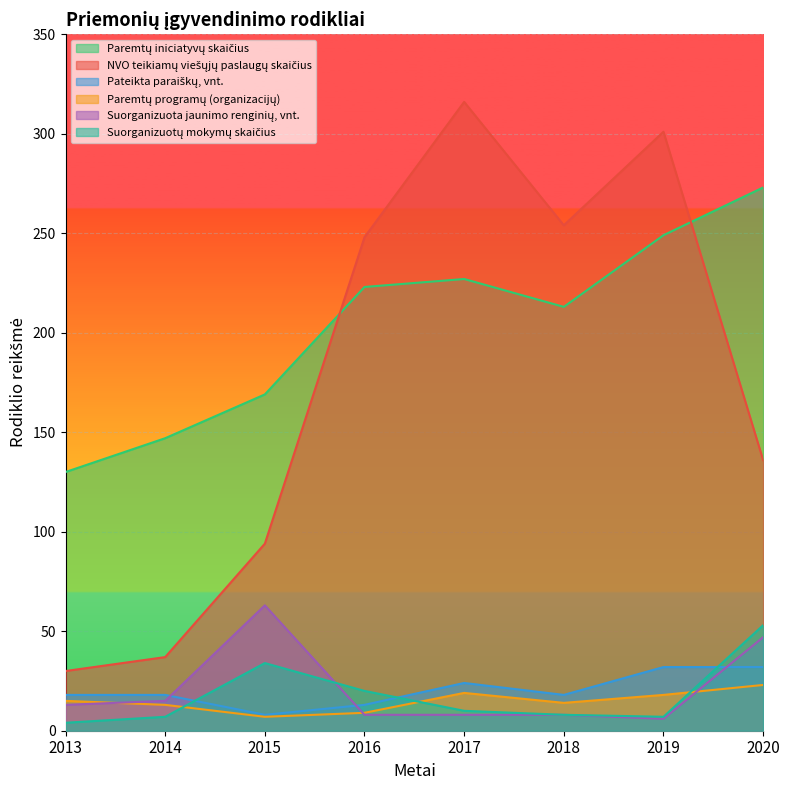

Which has a higher value, 2019 or 2020?

2020